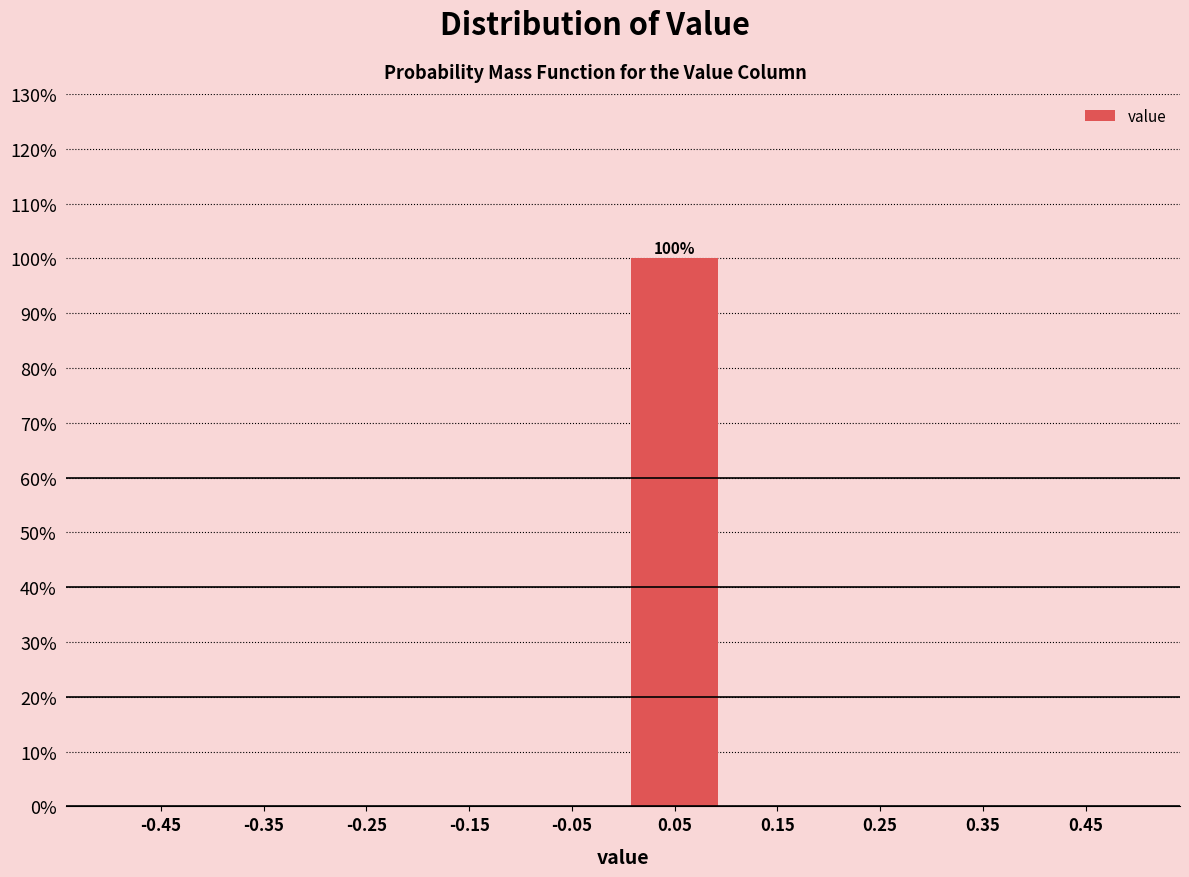

Over which range of the x-axis is the bar tallest?

0.0 to 0.1